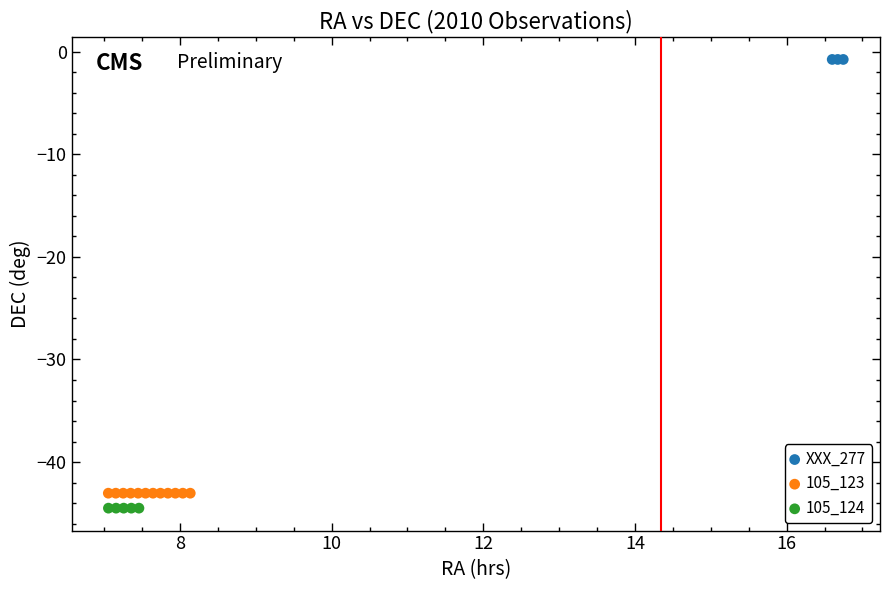

Which series contains the lowest Y value?

105_124